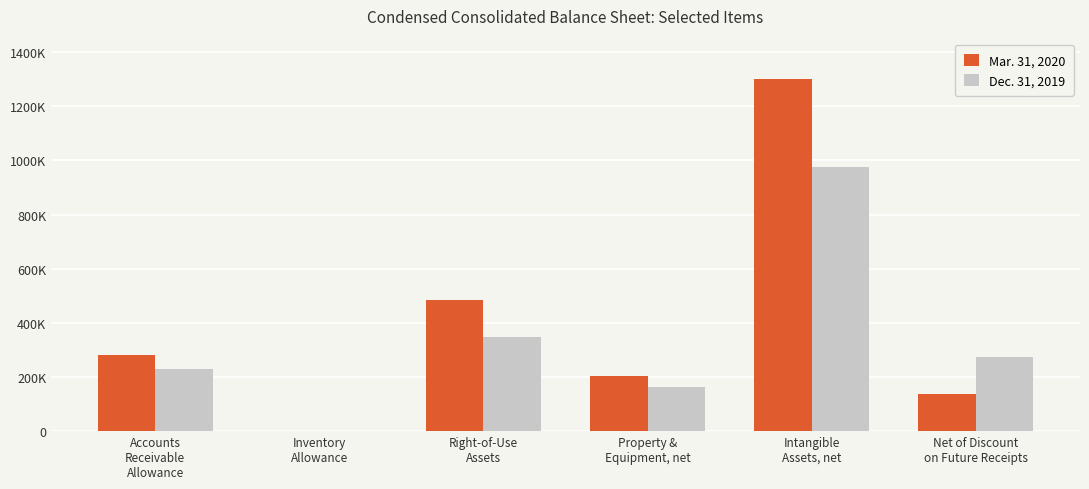

What is the difference between the highest and lowest values at Accounts
Receivable
Allowance?

50000